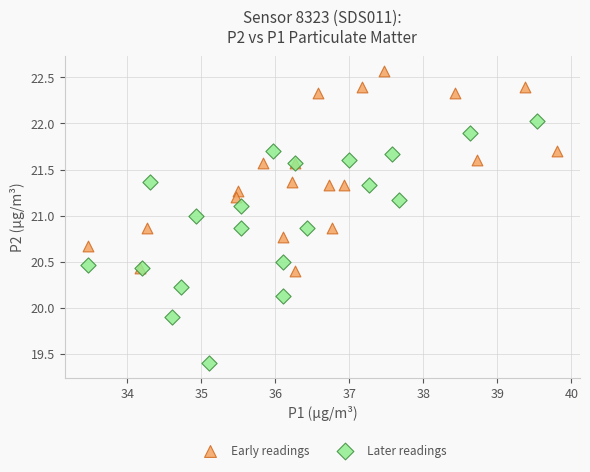

What are all the series names shown in the legend?

Early readings, Later readings